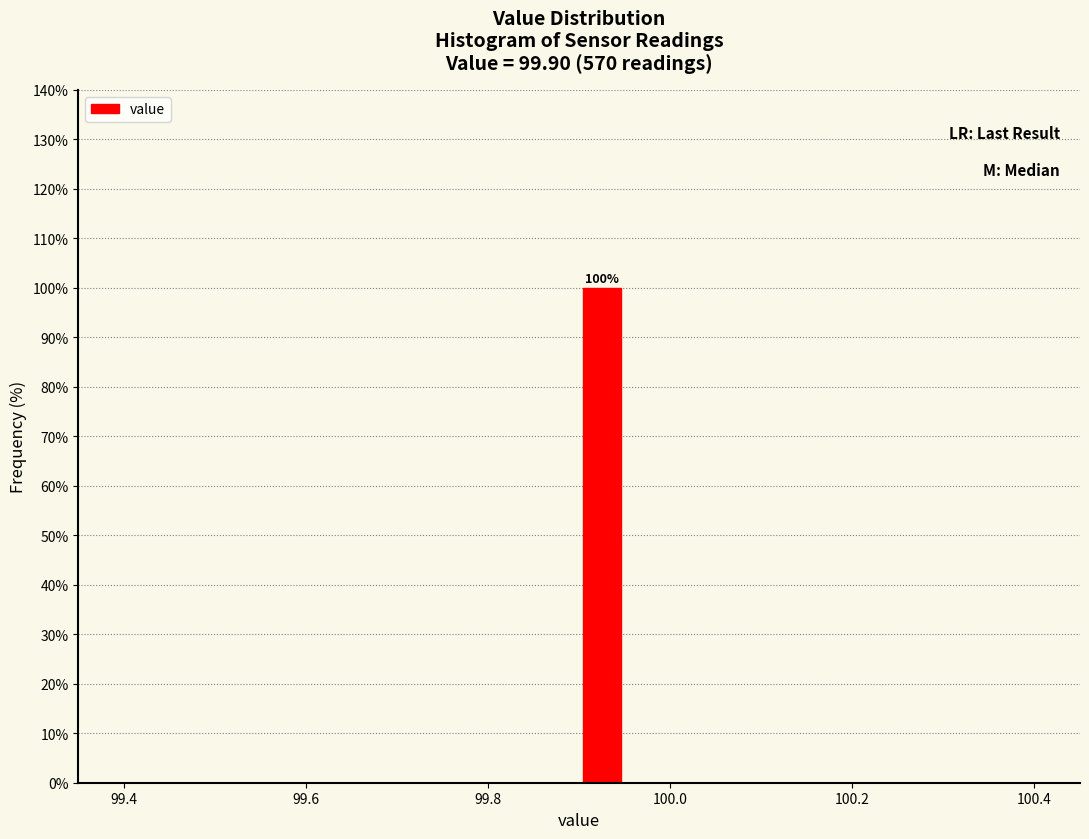

Around what value on the x-axis is the tallest bar? Give the approximate position of its centre, as read against the axis.

99.92